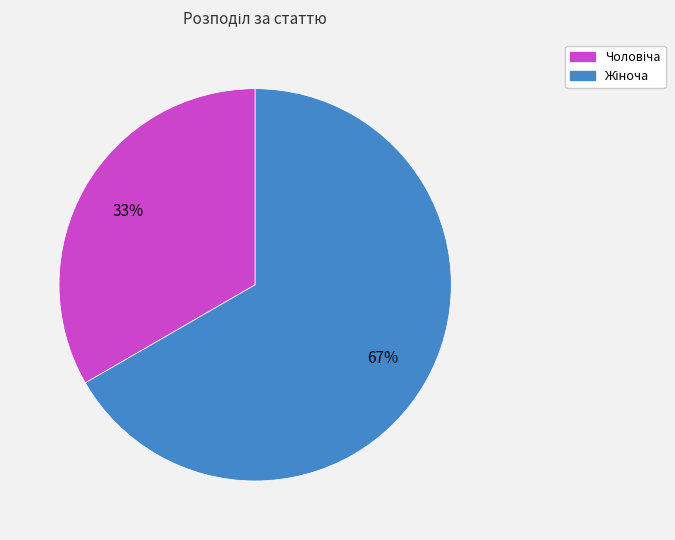

How many slices are in this pie chart?

2